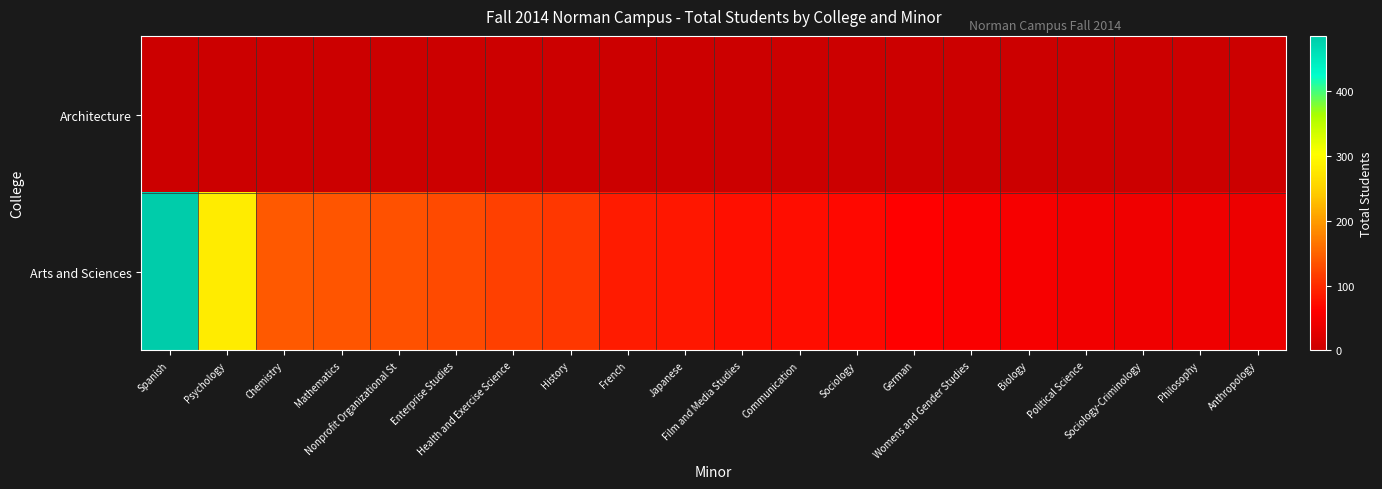

What is the maximum value shown in the chart?

485